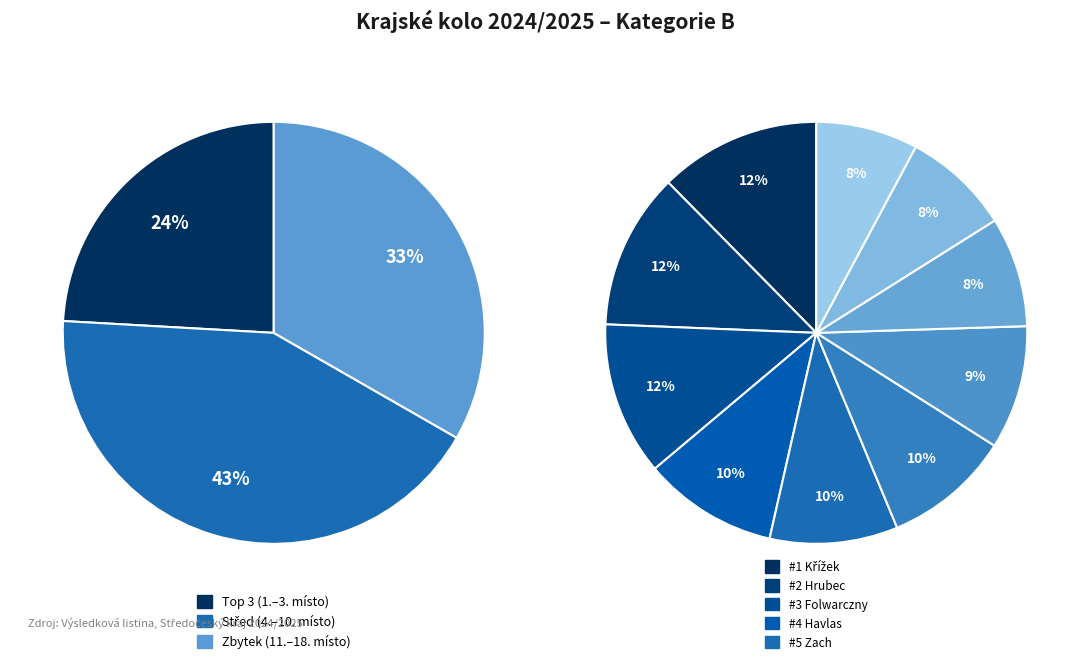

Which slice is the smallest?

Hanousková, Adéla